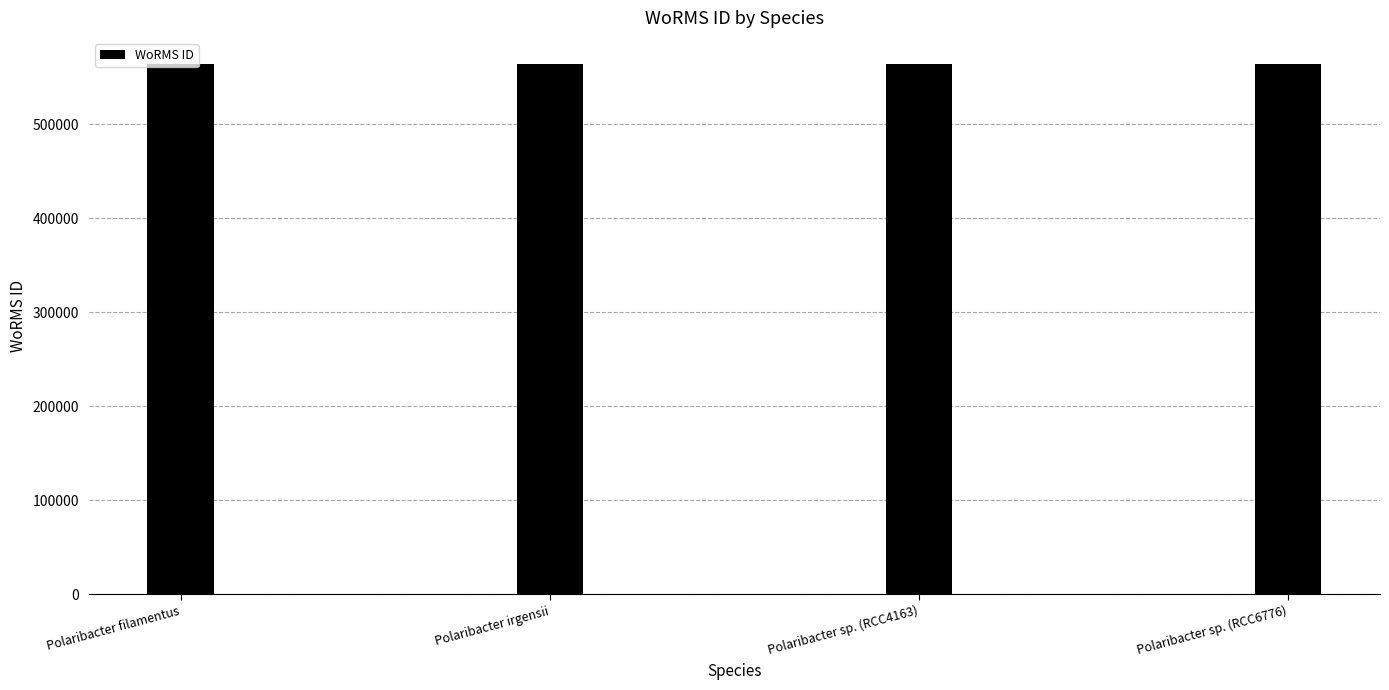

What is the label of the 1st bar from the right?

Polaribacter sp. (RCC6776)